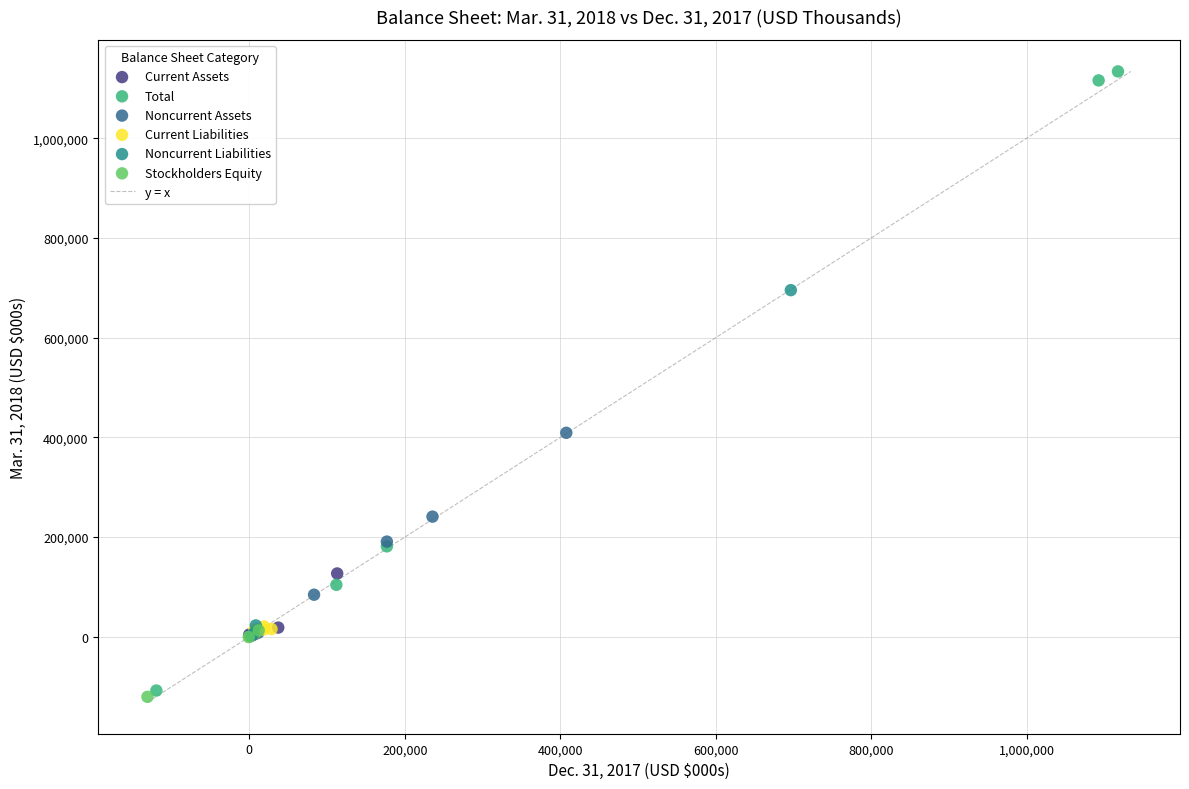

Which series reaches the maximum Y coordinate?

Total